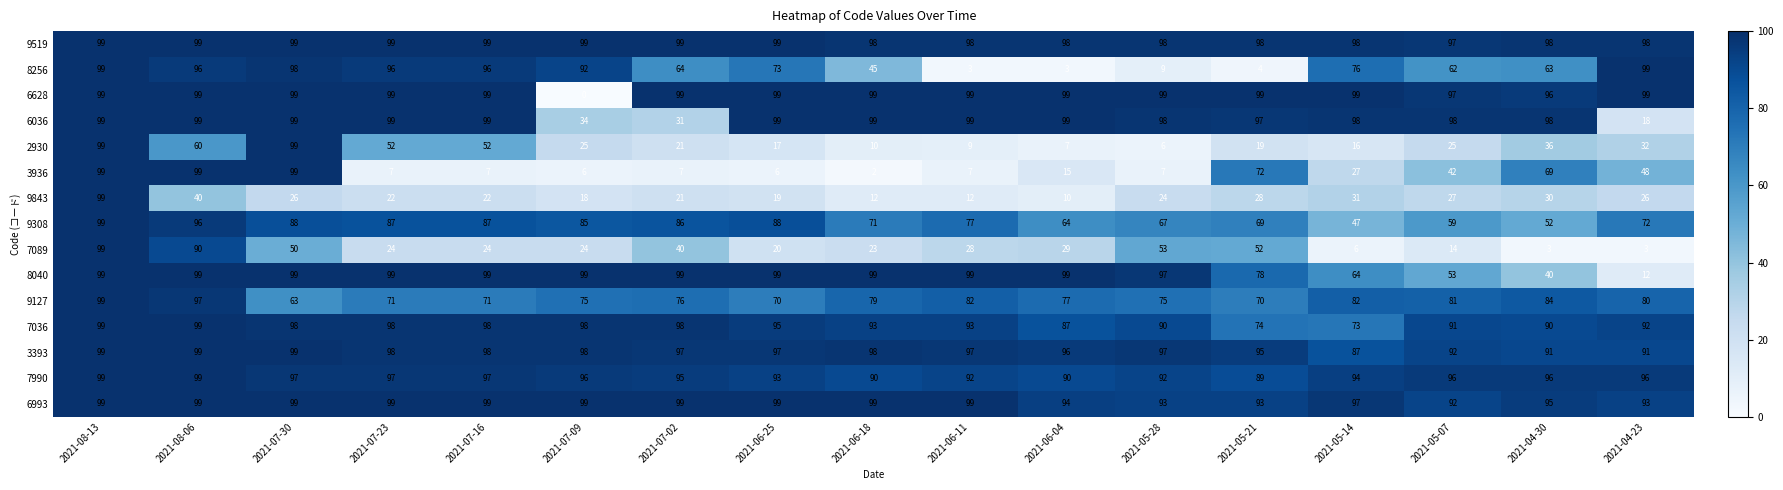

What is the difference between the maximum and minimum values in the 3936 series?

97